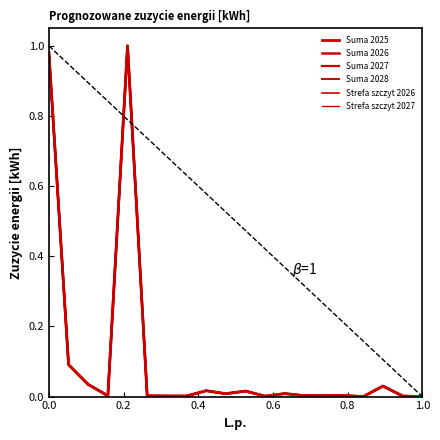

Does the chart display data point markers on the line(s)?

No